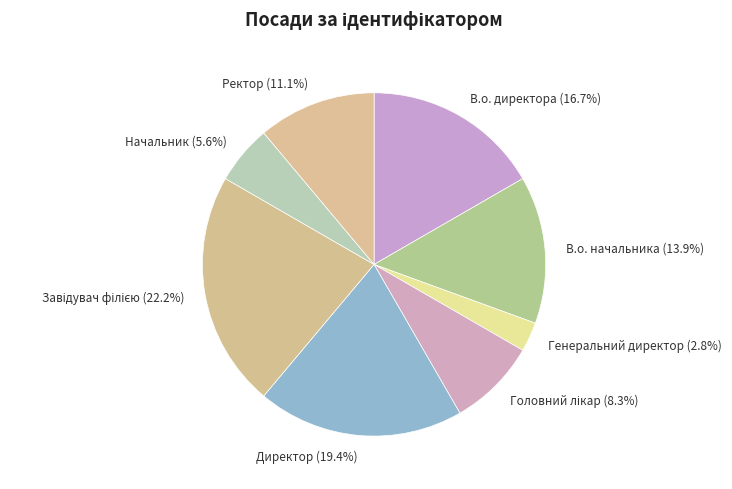

Count the number of slices in the pie.

8